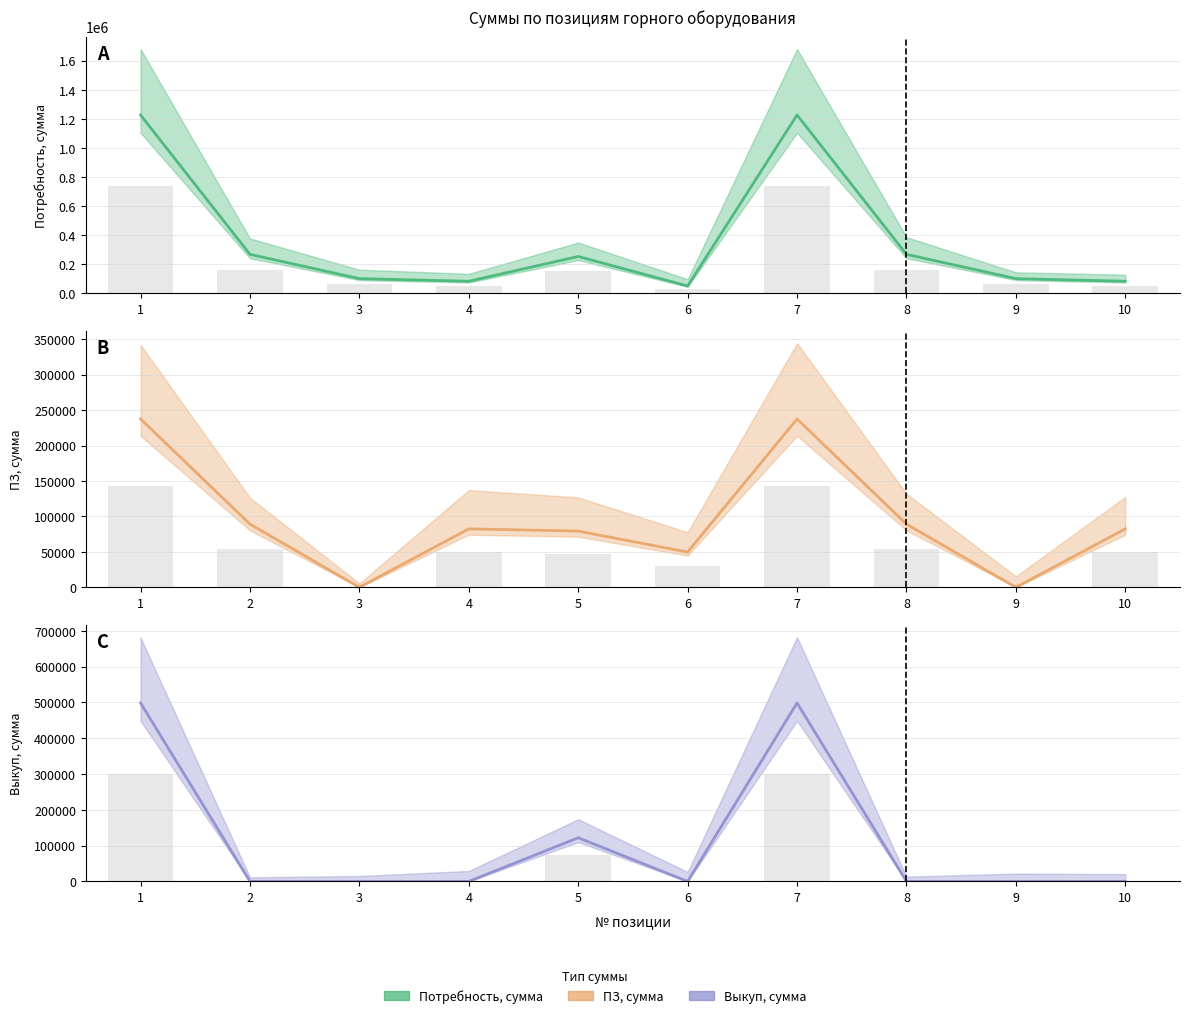

What is the spread (max minus min) of values at 8?

267417.6